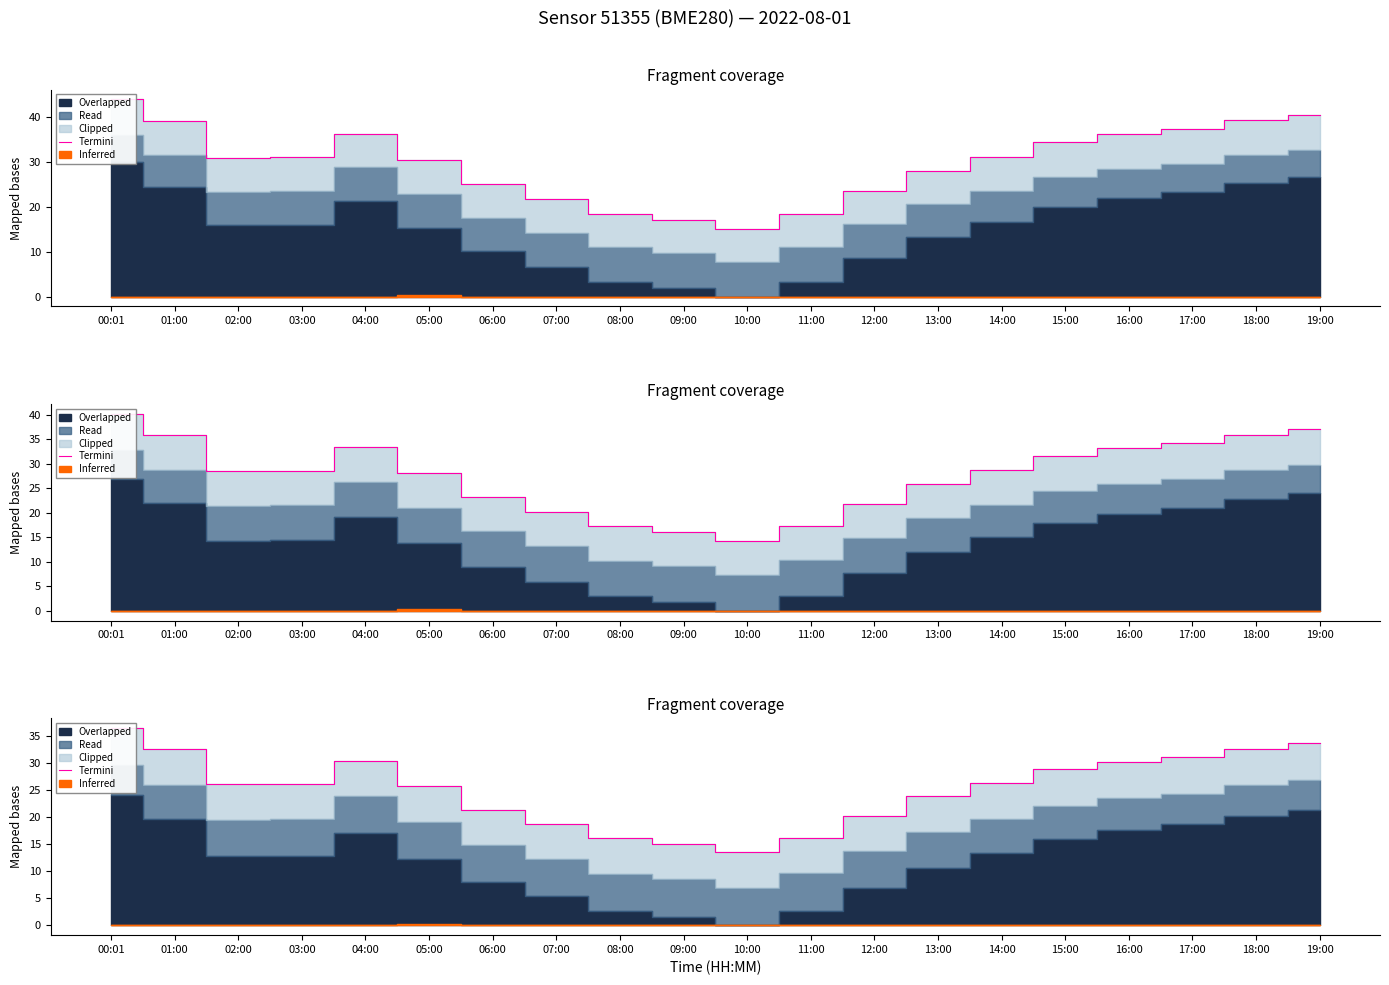

How many lines are shown in the chart?

1